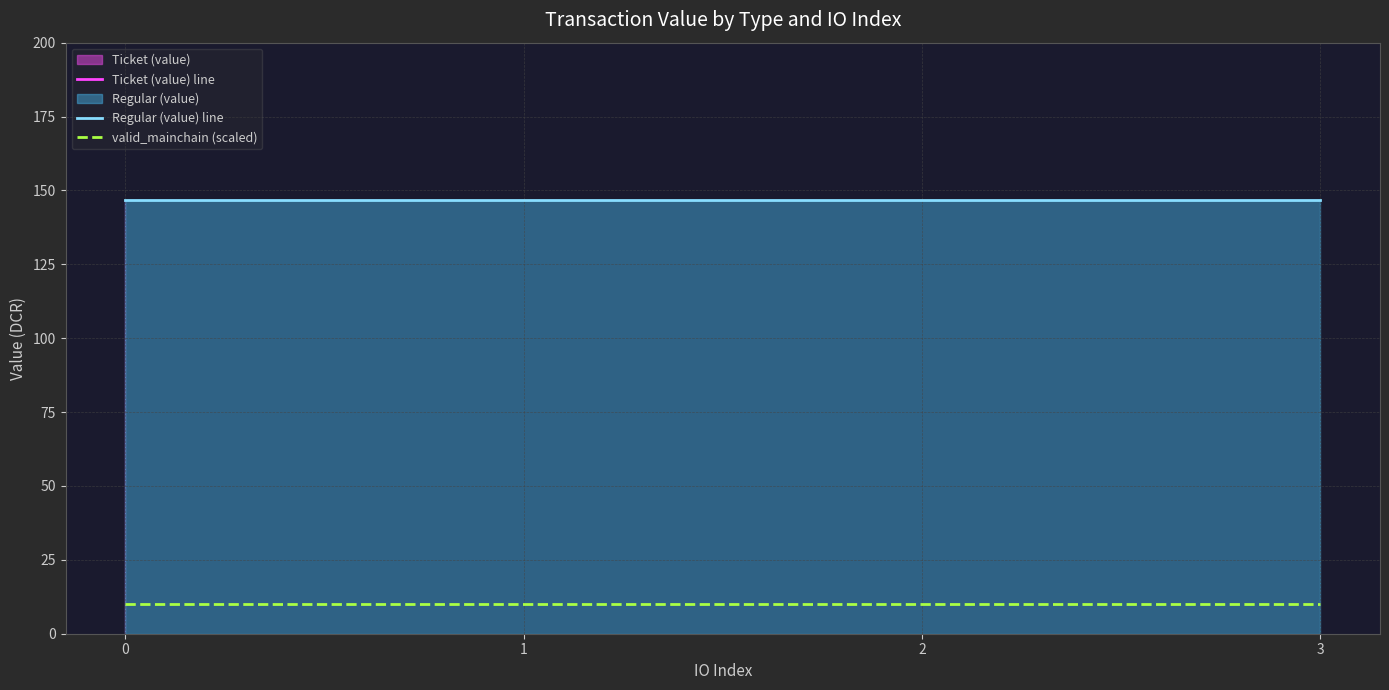

True or false: valid_mainchain (scaled) and Regular (value) line cross at least once.

False